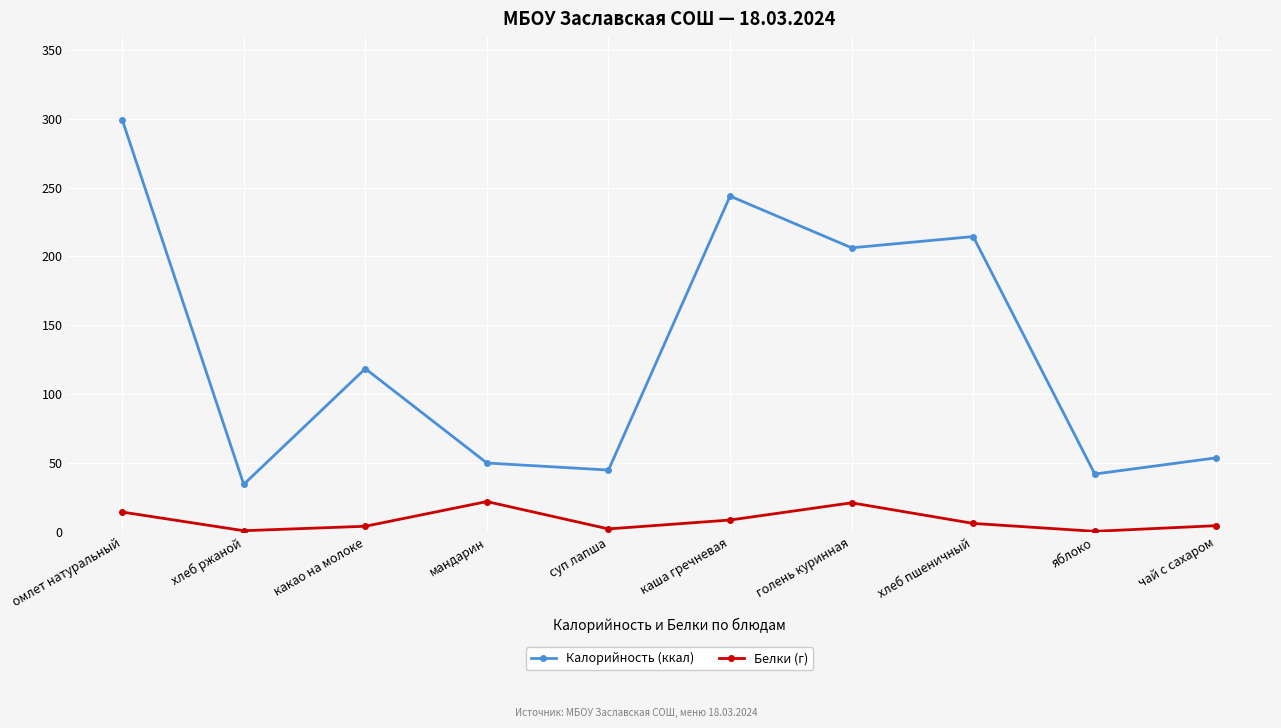

At which category does the chart reach its peak across all series?

омлет натуральный